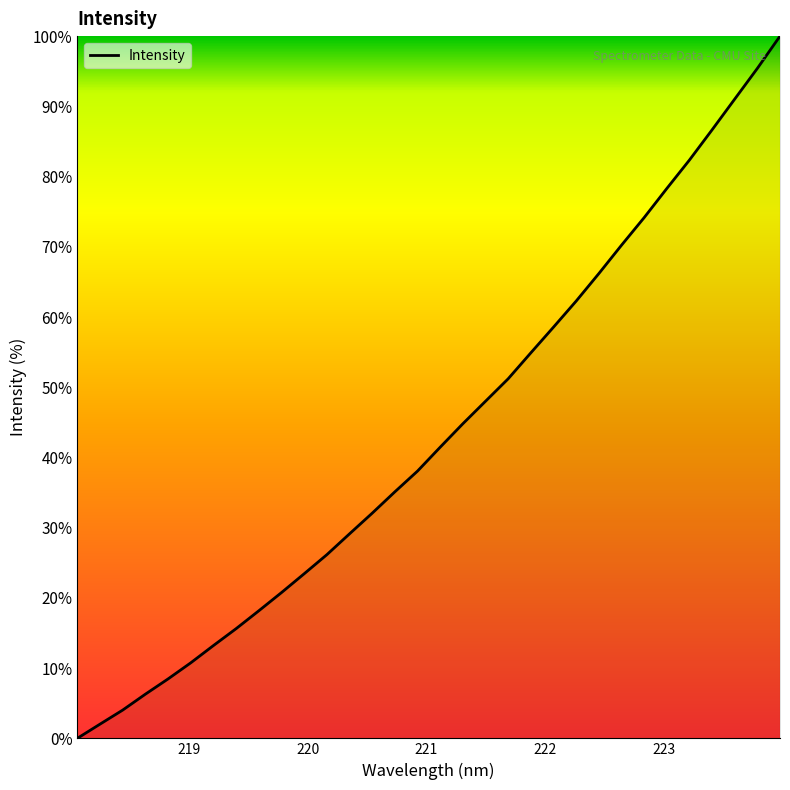

What is the maximum value shown in the chart?

100.0